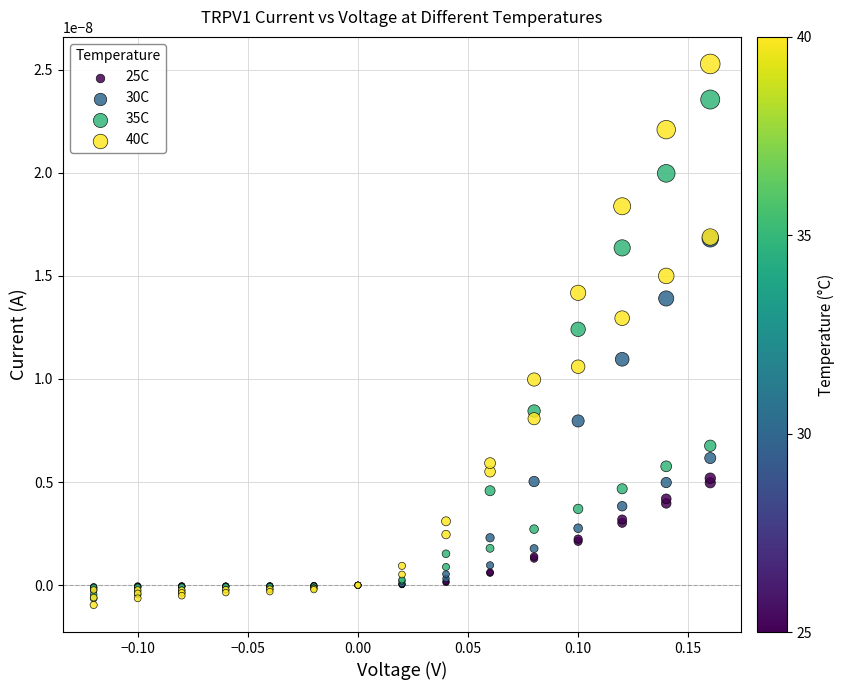

What are all the series names shown in the legend?

25C, 30C, 35C, 40C